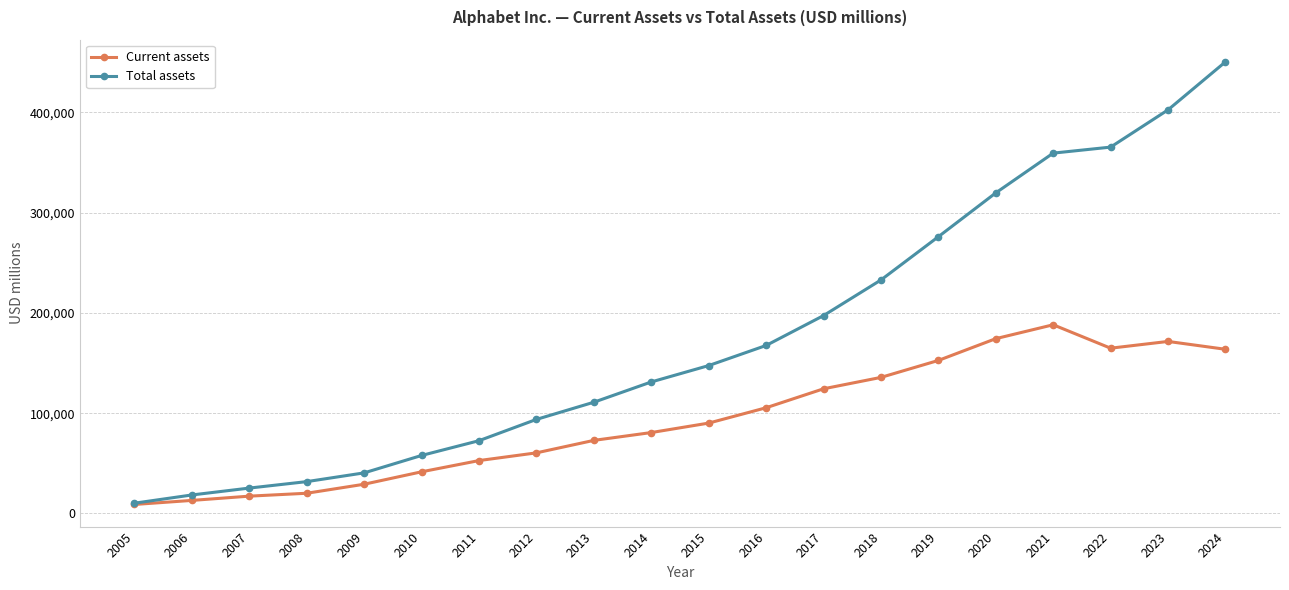

What is the minimum value shown in the chart?

9001